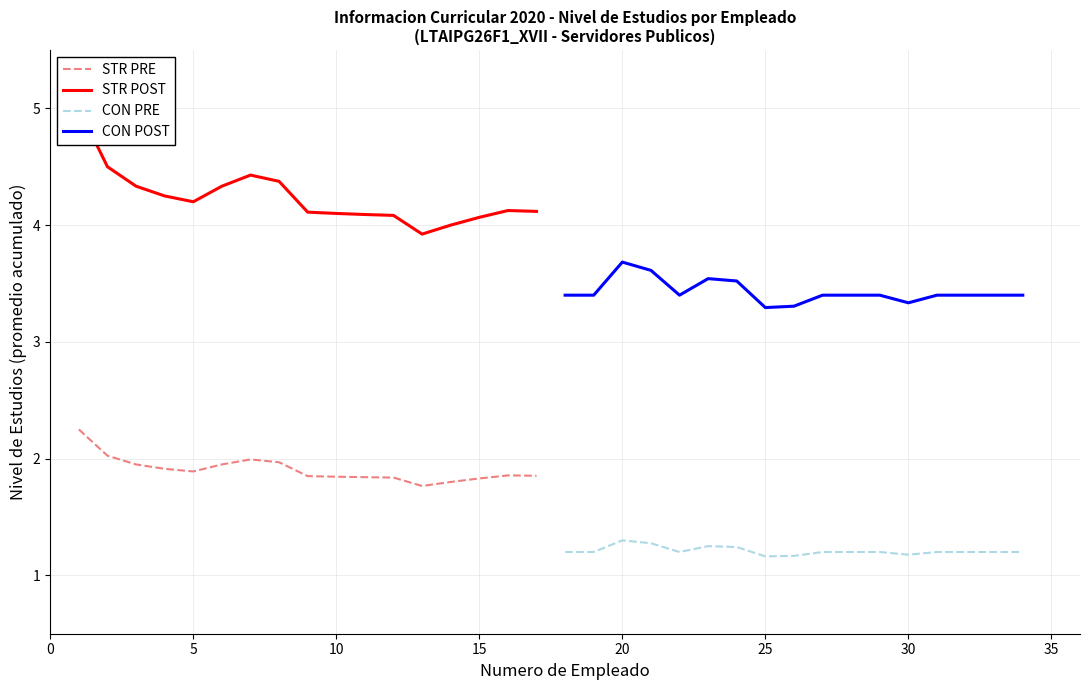

Reading left to right, transcribe all the data shown in this chart.

STR PRE: 2.2	2.0	1.9	1.9	1.9	1.9	2.0	2.0	1.8	1.8	1.8	1.8	1.8	1.8	1.8	1.9	1.9
STR POST: 5.0	4.5	4.3	4.2	4.2	4.3	4.4	4.4	4.1	4.1	4.1	4.1	3.9	4.0	4.1	4.1	4.1
CON PRE: 1.2	1.2	1.3	1.3	1.2	1.2	1.2	1.2	1.2	1.2	1.2	1.2	1.2	1.2	1.2	1.2	1.2
CON POST: 3.4	3.4	3.7	3.6	3.4	3.5	3.5	3.3	3.3	3.4	3.4	3.4	3.3	3.4	3.4	3.4	3.4